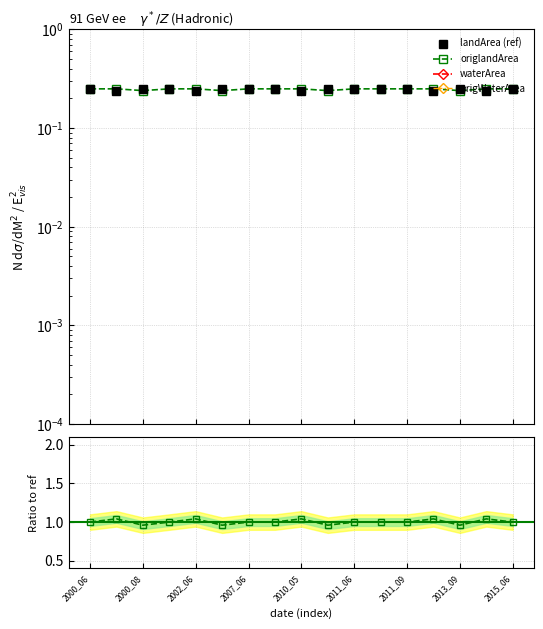

At how many categories does at least one series exceed 0?

17